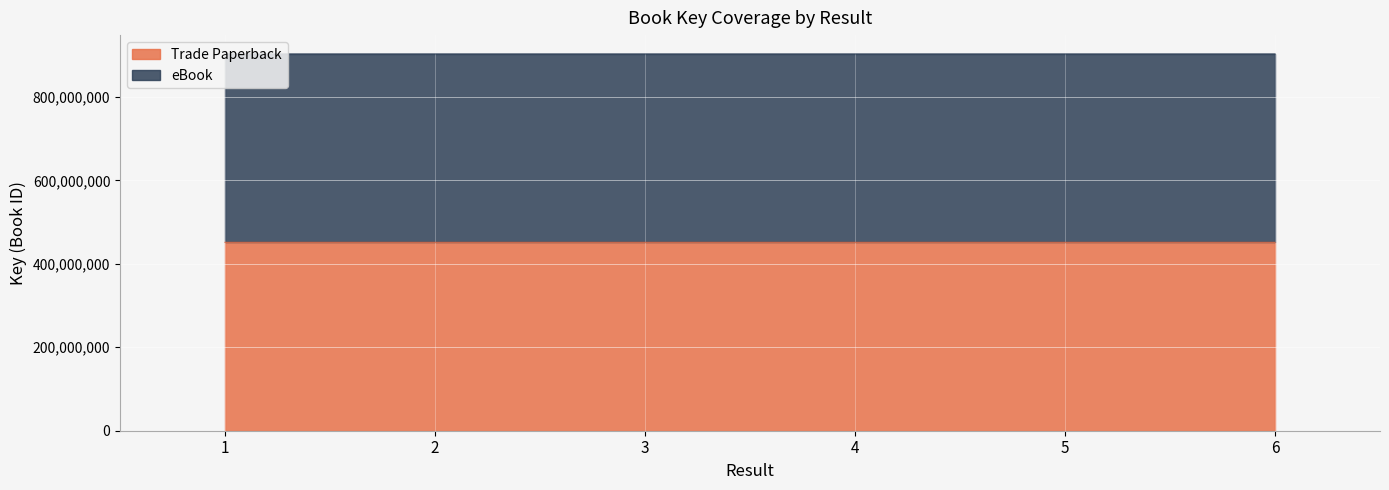

At how many categories does at least one series exceed 569771291?

6